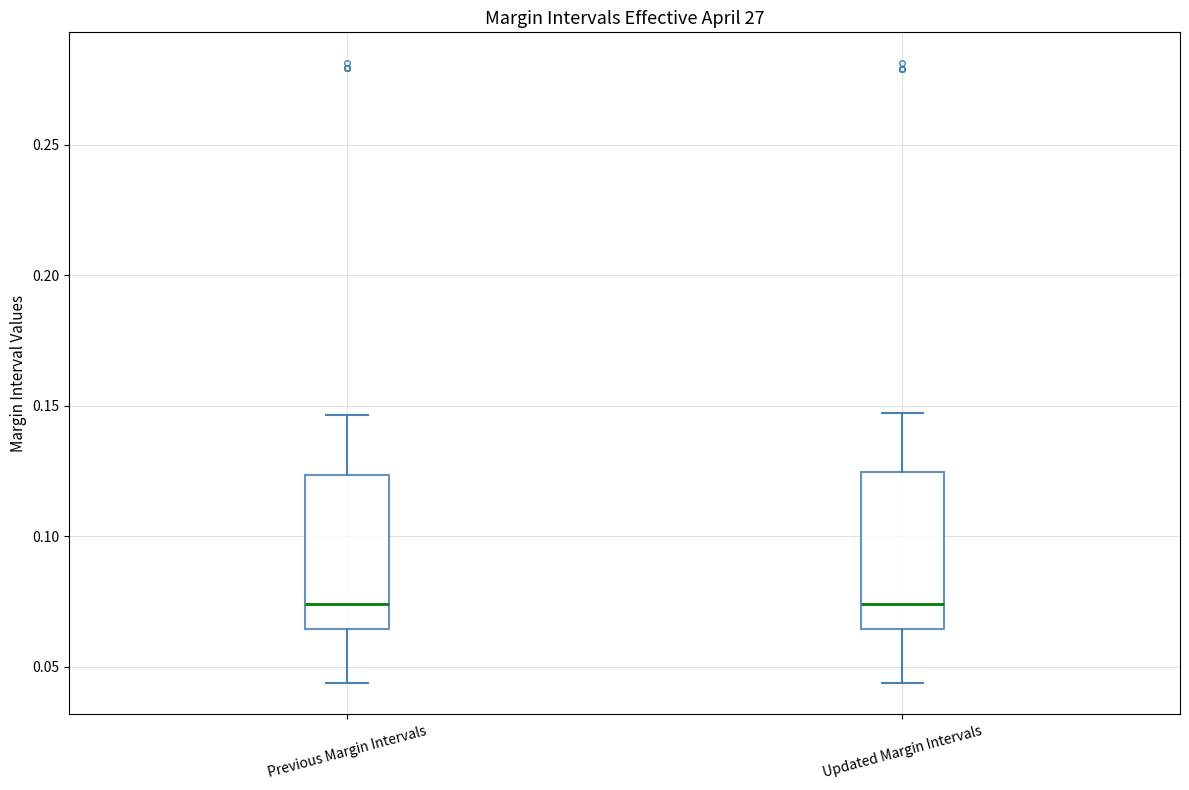

Where is the lower edge of the box for Updated Margin Intervals on the y-axis? The values are not printed on the chart, so give them approximately, as read against the axis.

0.065